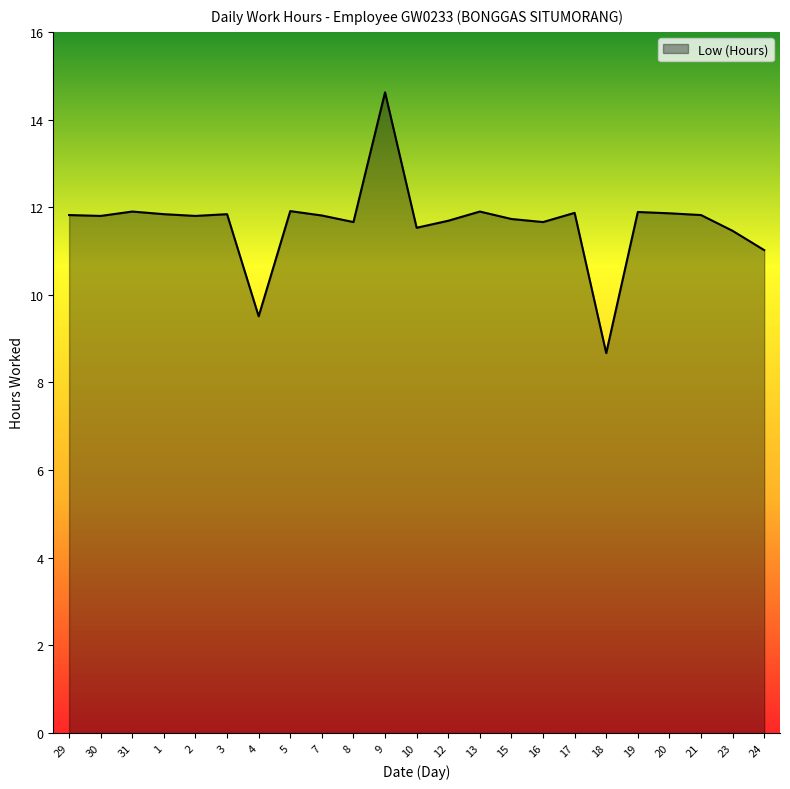

What is the difference between the values at 10 and 16?

0.1